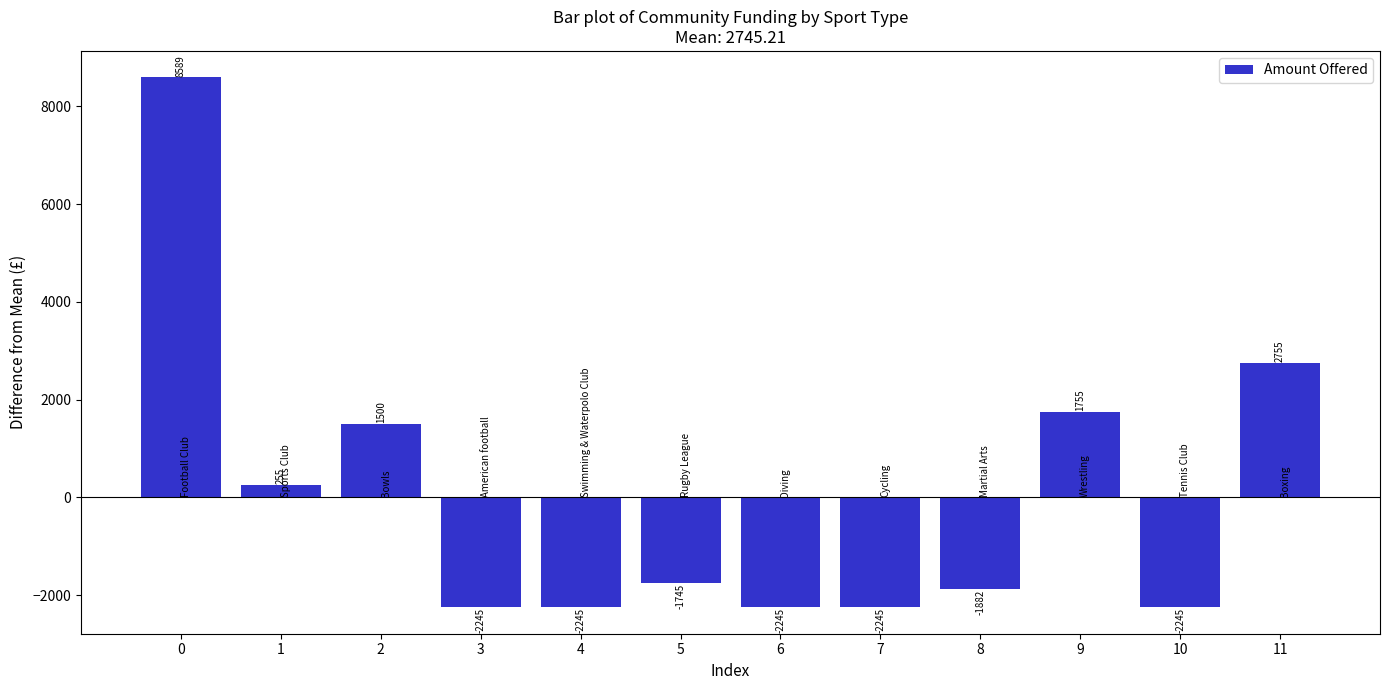

What is the approximate value at 3?

-2245.2